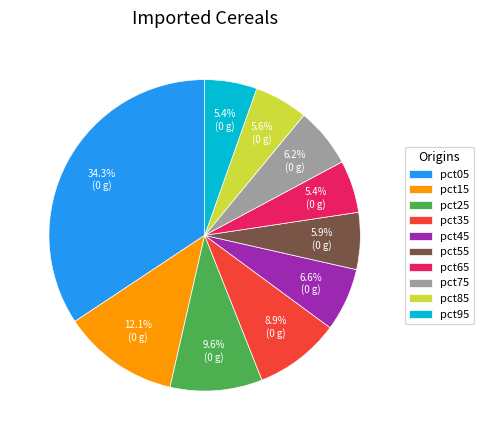

How many slices are in this pie chart?

10